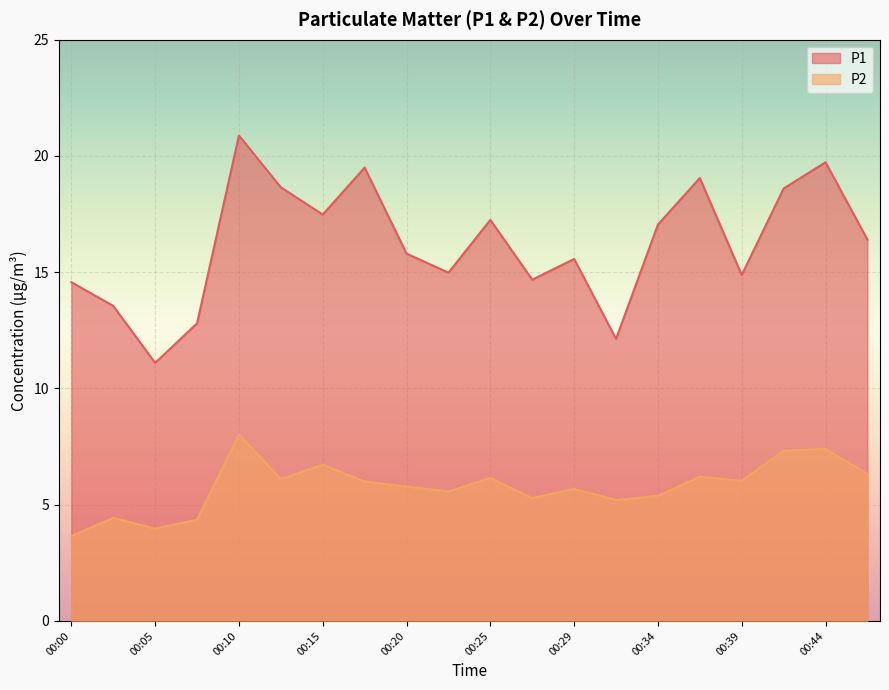

True or false: P2 and P1 intersect in this chart.

False